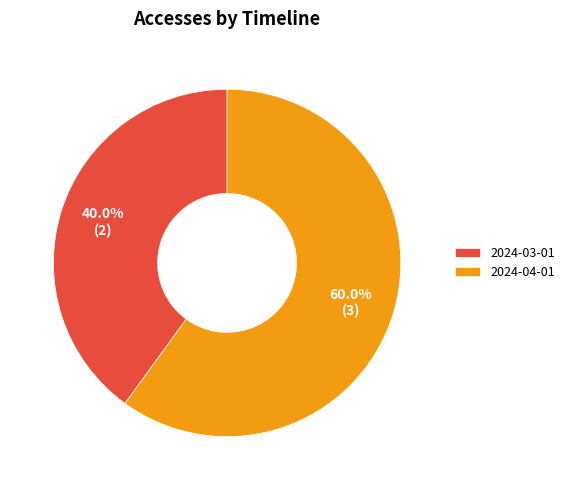

Between 2024-04-01 and 2024-03-01, which is larger?

2024-04-01